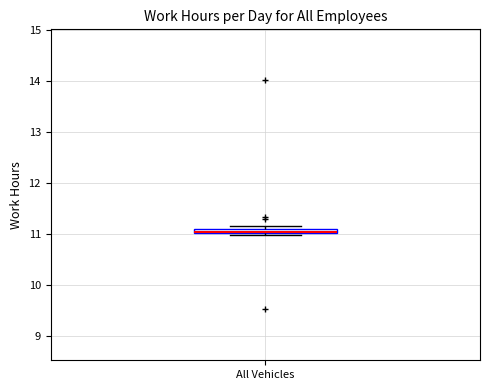

Where is the lower edge of the box for All Vehicles on the y-axis? The values are not printed on the chart, so give them approximately, as read against the axis.

11.0